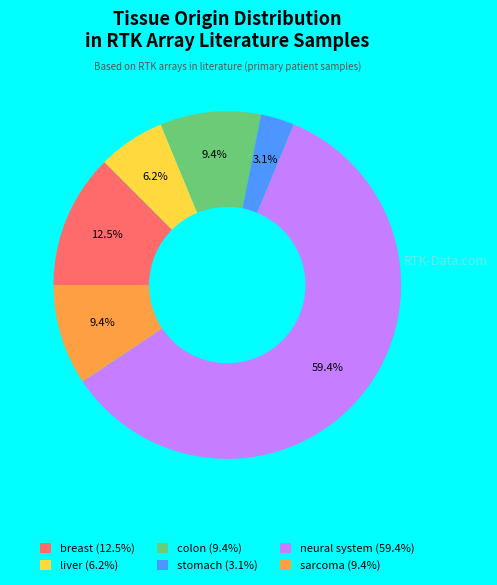

Does breast represent more than half of the total?

No